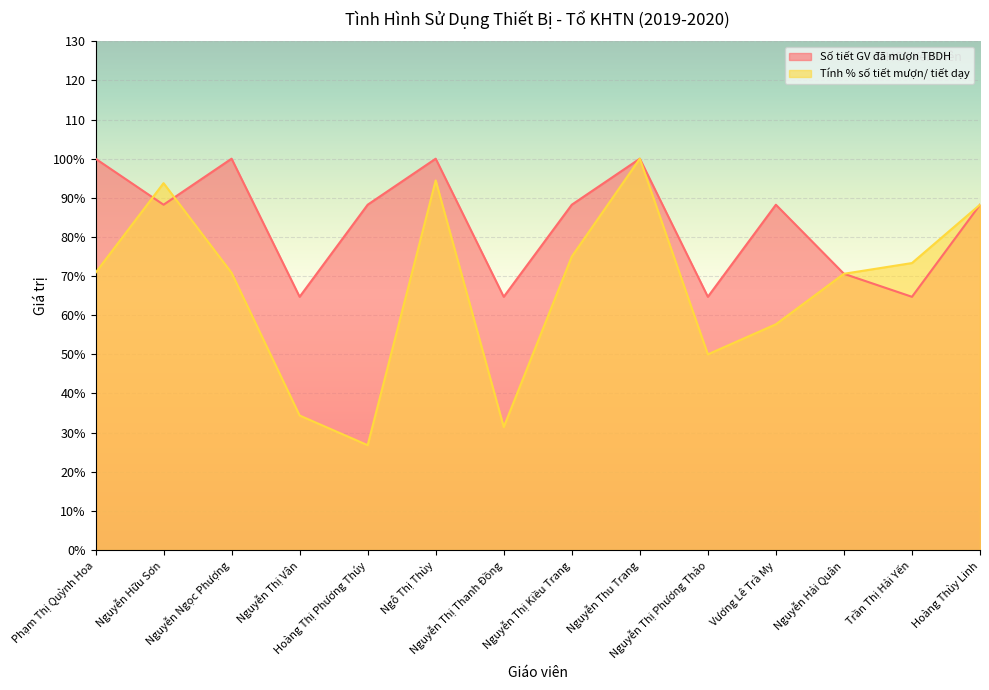

Which category has the highest value in the Tính % số tiết mượn/ tiết dạy series?

Nguyễn Thu Trang